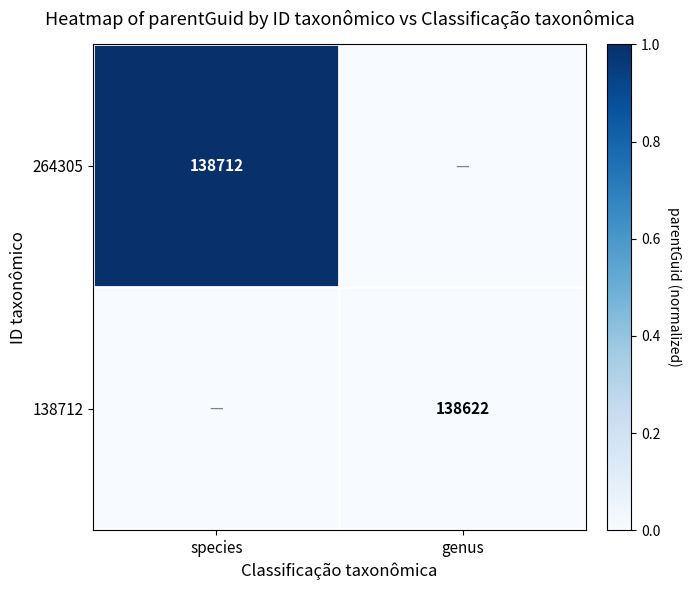

Is it true that 138712 equals 89250 at genus?

False